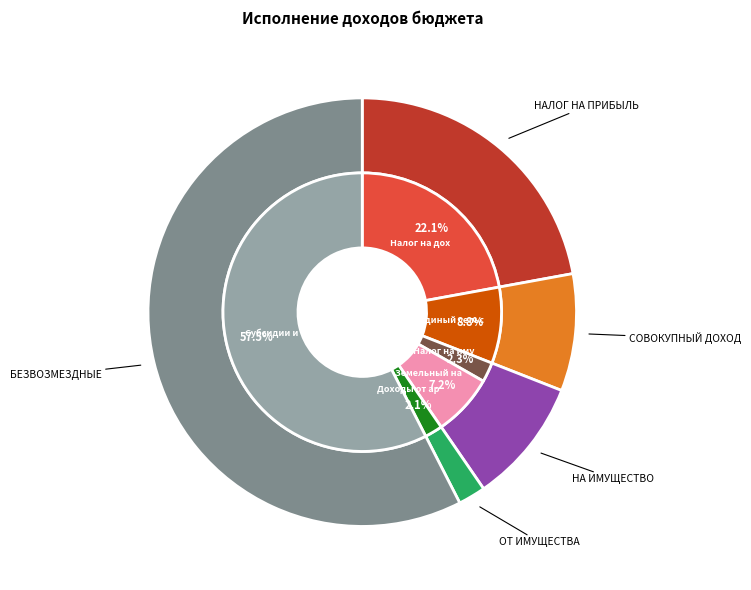

To the nearest percent, what percentage of the pie is НАЛОГИ НА ИМУЩЕСТВО?

9%